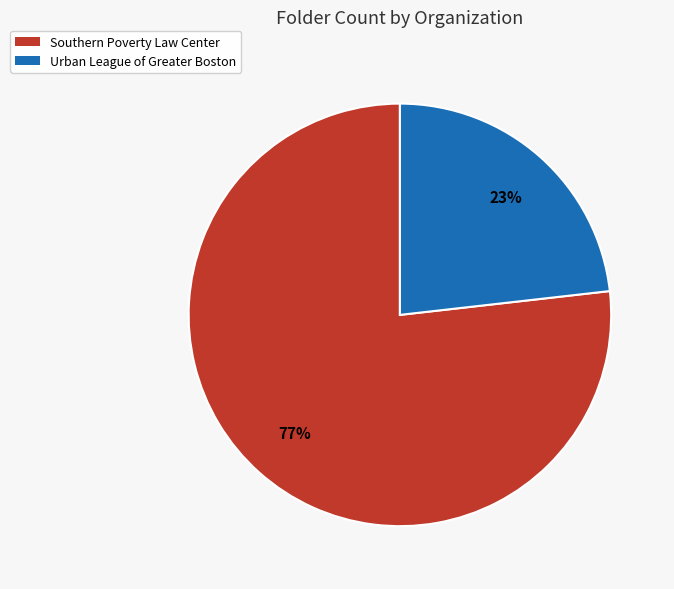

To the nearest percent, what percentage of the pie is Southern Poverty Law Center?

77%